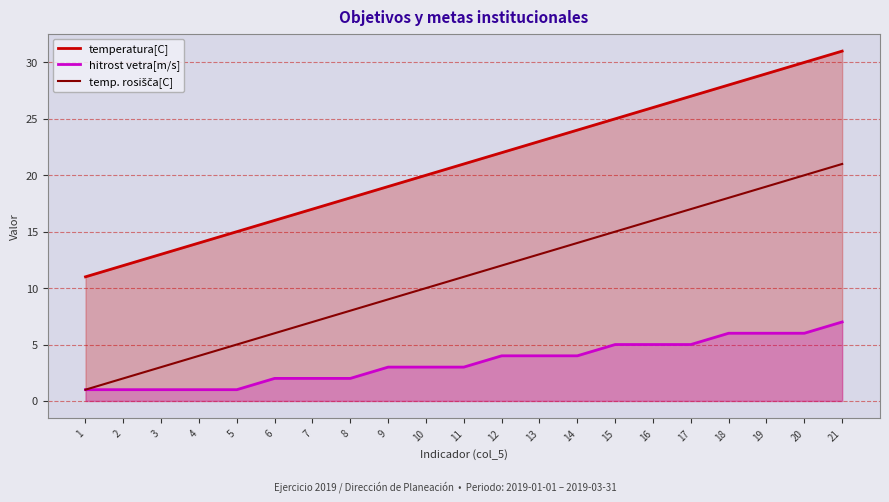

What is the total value across all series at 1?

13